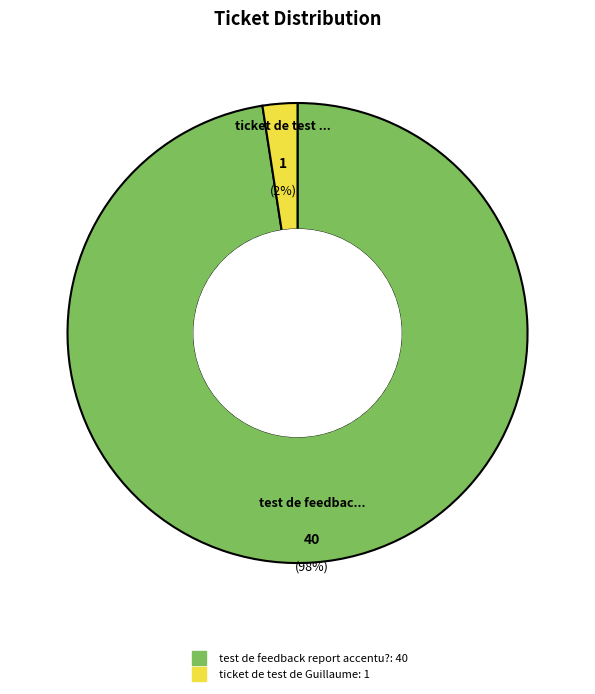

Rank the categories by value from highest to lowest.

test de feedback report accentu?, ticket de test de Guillaume